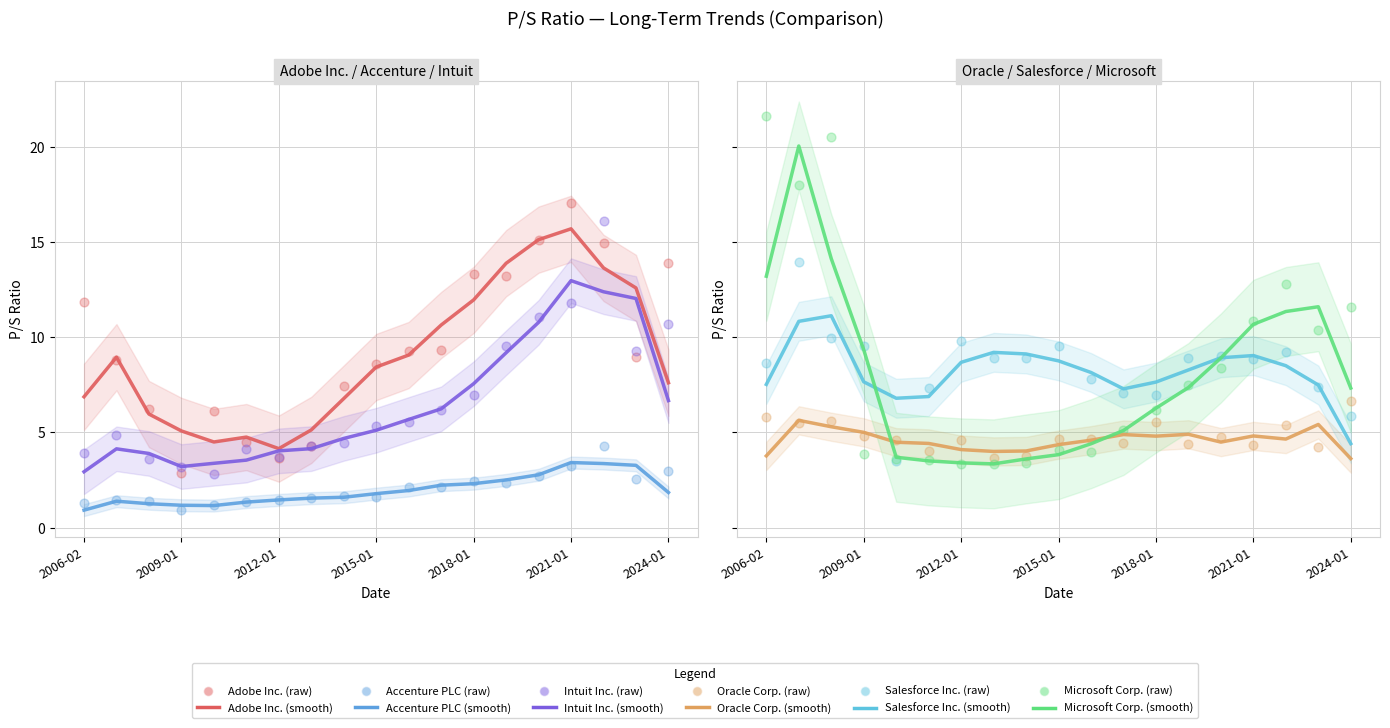

Which series contains the highest Y value?

Microsoft Corp.